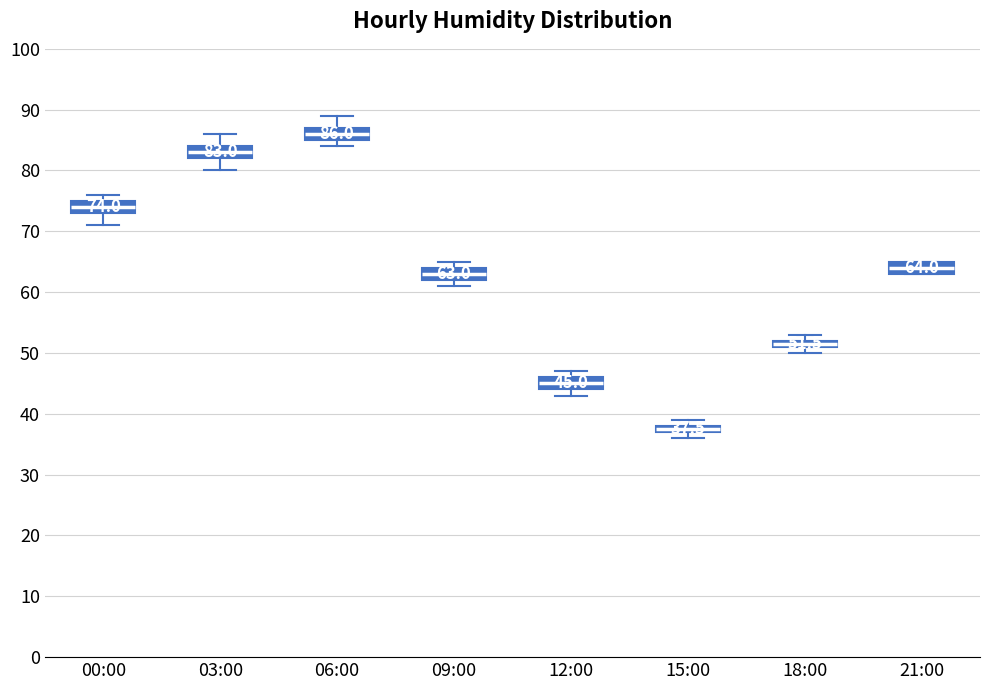

Which box's median line is the highest?

06:00